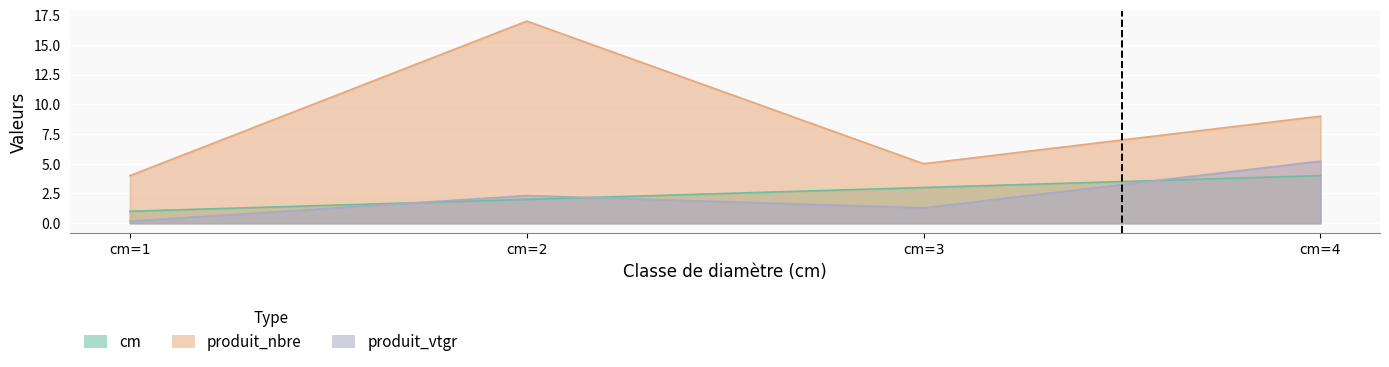

Reading right to left, extract all data points from this chart.

cm: cm=4=4.0	cm=3=3.0	cm=2=2.0	cm=1=1.0
produit_nbre: cm=4=9.0	cm=3=5.0	cm=2=17.0	cm=1=4.0
produit_vtgr: cm=4=5.2	cm=3=1.3	cm=2=2.3	cm=1=0.2